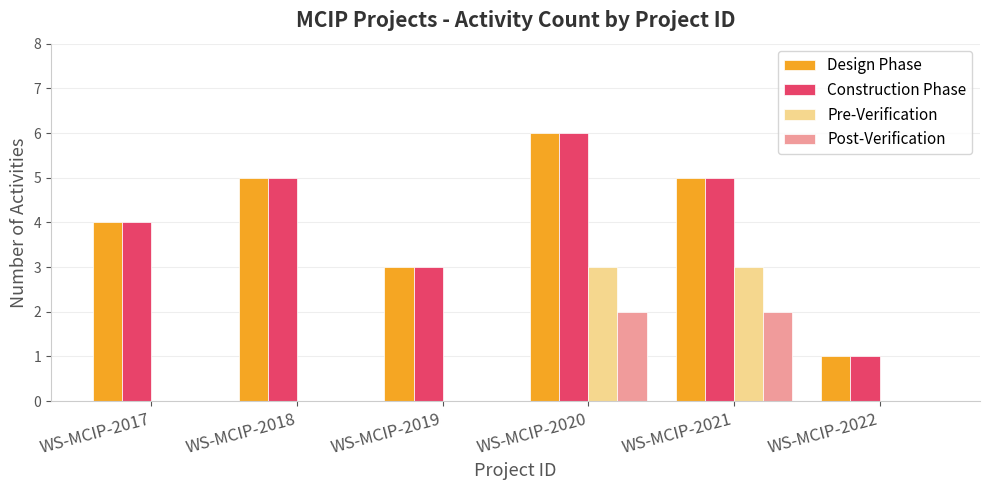

What is the difference between the Pre-Verification values at WS-MCIP-2017 and WS-MCIP-2021?

3